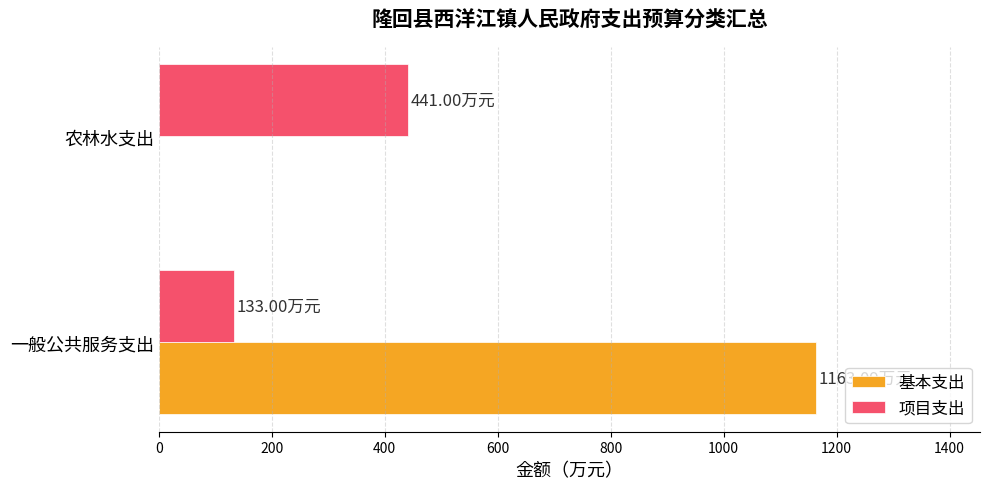

What is the sum of the 基本支出 values at 一般公共服务支出 and 农林水支出?

1163.1